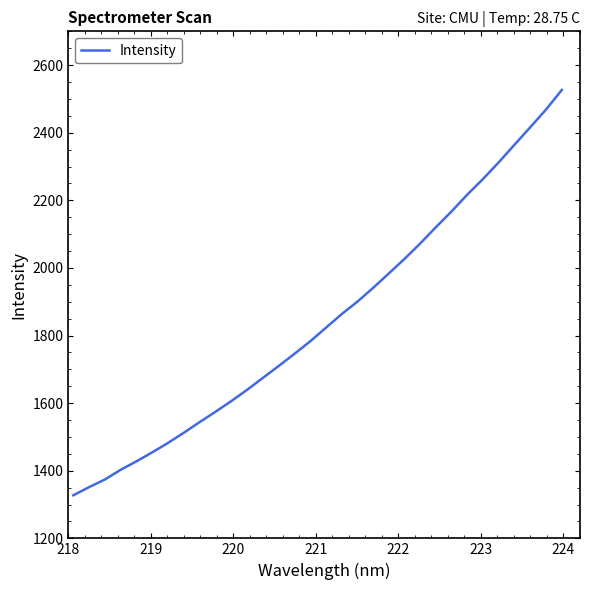

What is the difference between the maximum and minimum values?

1199.3